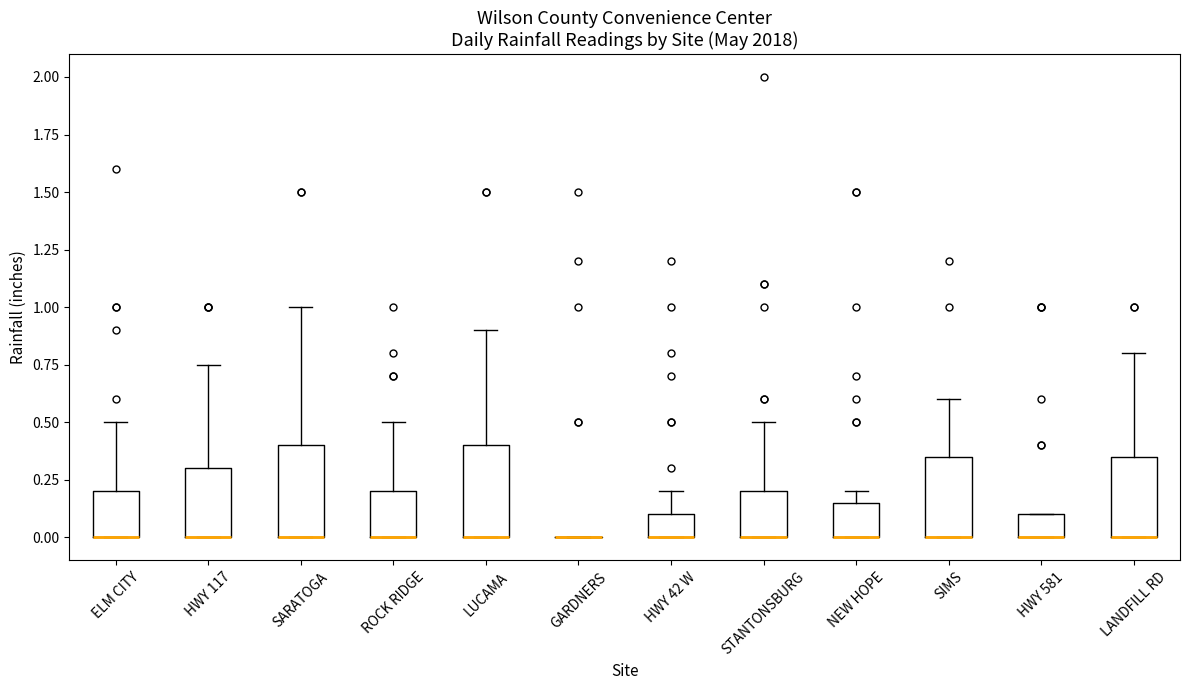

Reading left to right, transcribe this box plot: for each box, give where its median line is, the range the box spans, and where its two whiskers end, as read against the y-axis. The values are not printed on the chart, so give them approximately, as read against the axis.

ELM CITY: median 0.00 (drawn on the box's lower edge), box 0.00 to 0.20, whiskers 0.00 to 0.50
HWY 117: median 0.00 (drawn on the box's lower edge), box 0.00 to 0.30, whiskers 0.00 to 0.75
SARATOGA: median 0.00 (drawn on the box's lower edge), box 0.00 to 0.40, whiskers 0.00 to 1.00
ROCK RIDGE: median 0.00 (drawn on the box's lower edge), box 0.00 to 0.20, whiskers 0.00 to 0.50
LUCAMA: median 0.00 (drawn on the box's lower edge), box 0.00 to 0.40, whiskers 0.00 to 0.90
GARDNERS: box collapsed to a line at 0.00, whiskers 0.00 to 0.00
HWY 42 W: median 0.00 (drawn on the box's lower edge), box 0.00 to 0.10, whiskers 0.00 to 0.20
STANTONSBURG: median 0.00 (drawn on the box's lower edge), box 0.00 to 0.20, whiskers 0.00 to 0.50
NEW HOPE: median 0.00 (drawn on the box's lower edge), box 0.00 to 0.15, whiskers 0.00 to 0.20
SIMS: median 0.00 (drawn on the box's lower edge), box 0.00 to 0.35, whiskers 0.00 to 0.60
HWY 581: median 0.00 (drawn on the box's lower edge), box 0.00 to 0.10, whiskers 0.00 to 0.10
LANDFILL RD: median 0.00 (drawn on the box's lower edge), box 0.00 to 0.35, whiskers 0.00 to 0.80